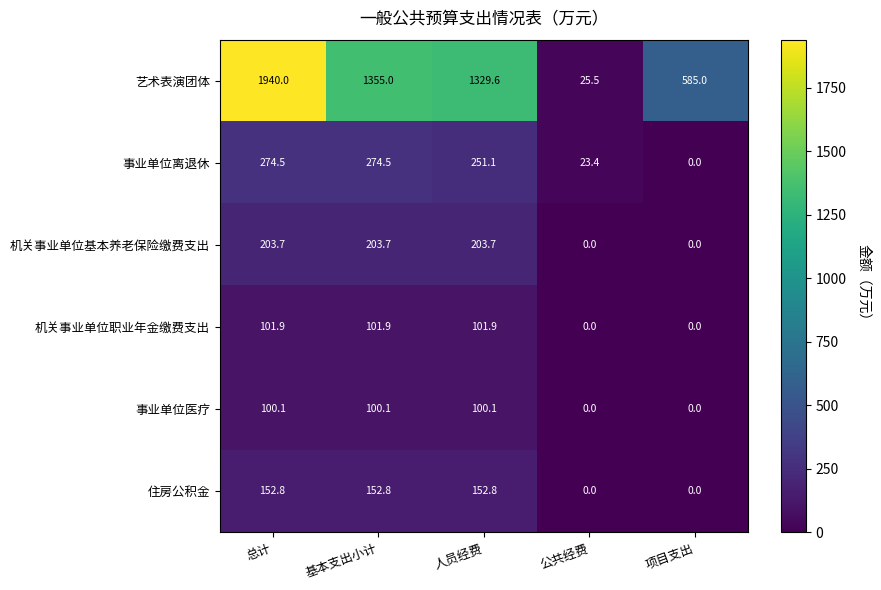

Which category has the highest value across all series?

总计